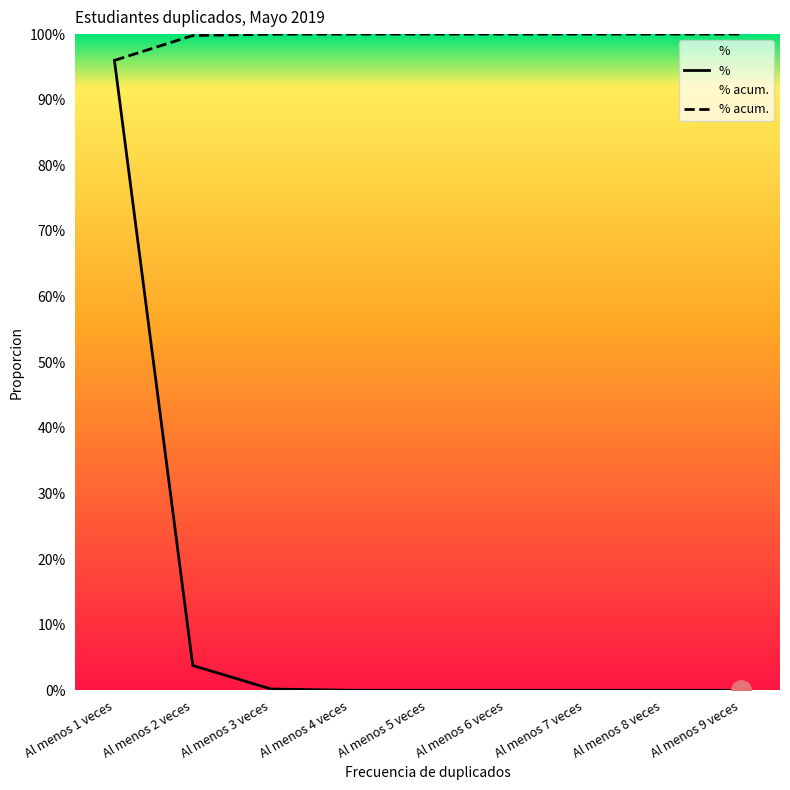

True or false: % acum. and % cross at least once.

False